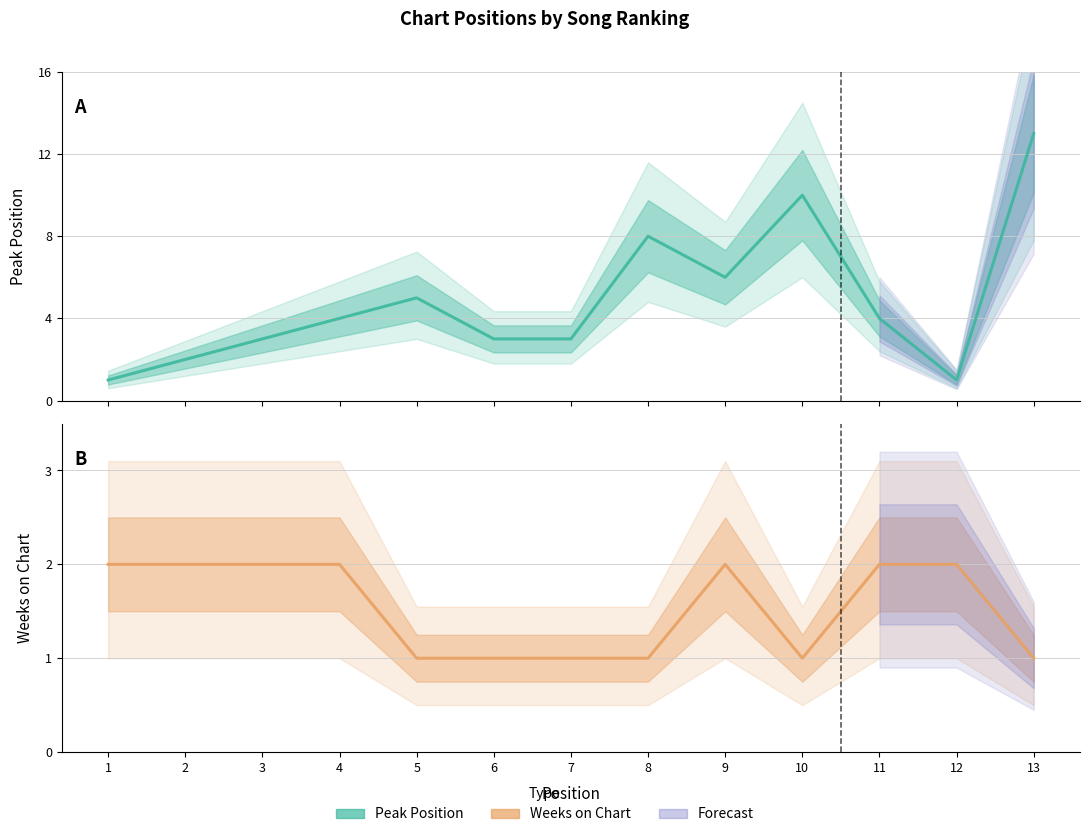

True or false: Weeks on Chart has more than 2 points higher than both neighbors.

False